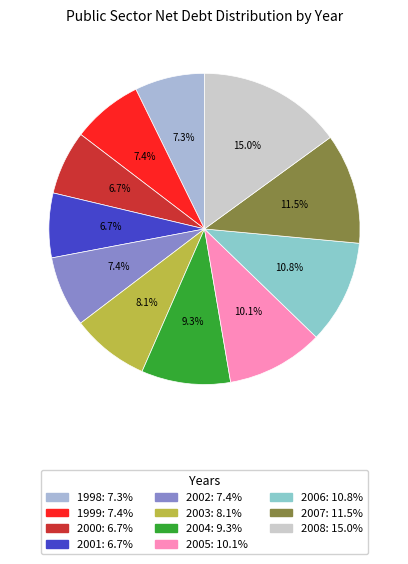

Is it true that 2003 is 21% of the pie?

False